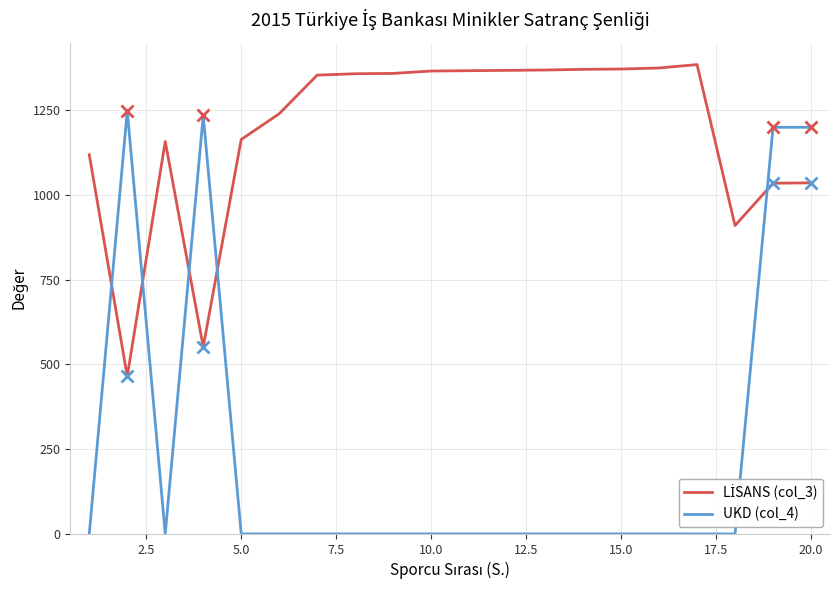

Which series has the largest range (max minus min)?

UKD (col_4)